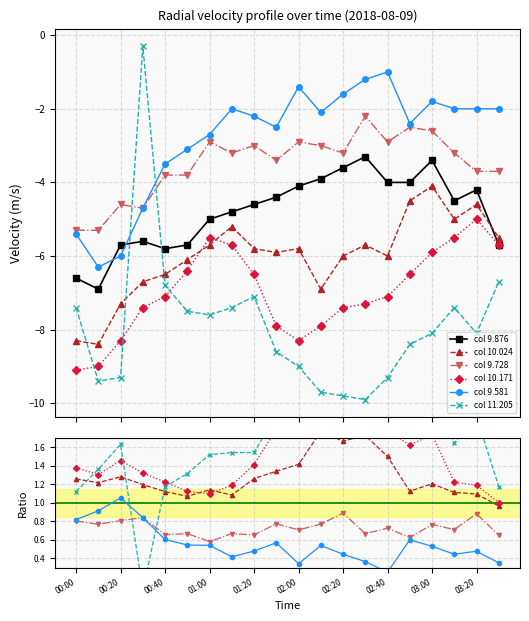

Which series has the largest total across all categories?

col 11.205